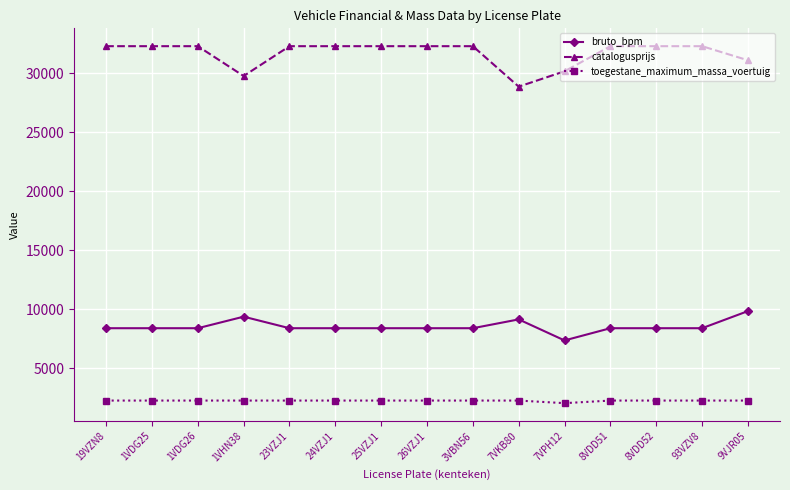

What is the label of the 12th point from the right?

1VHN38